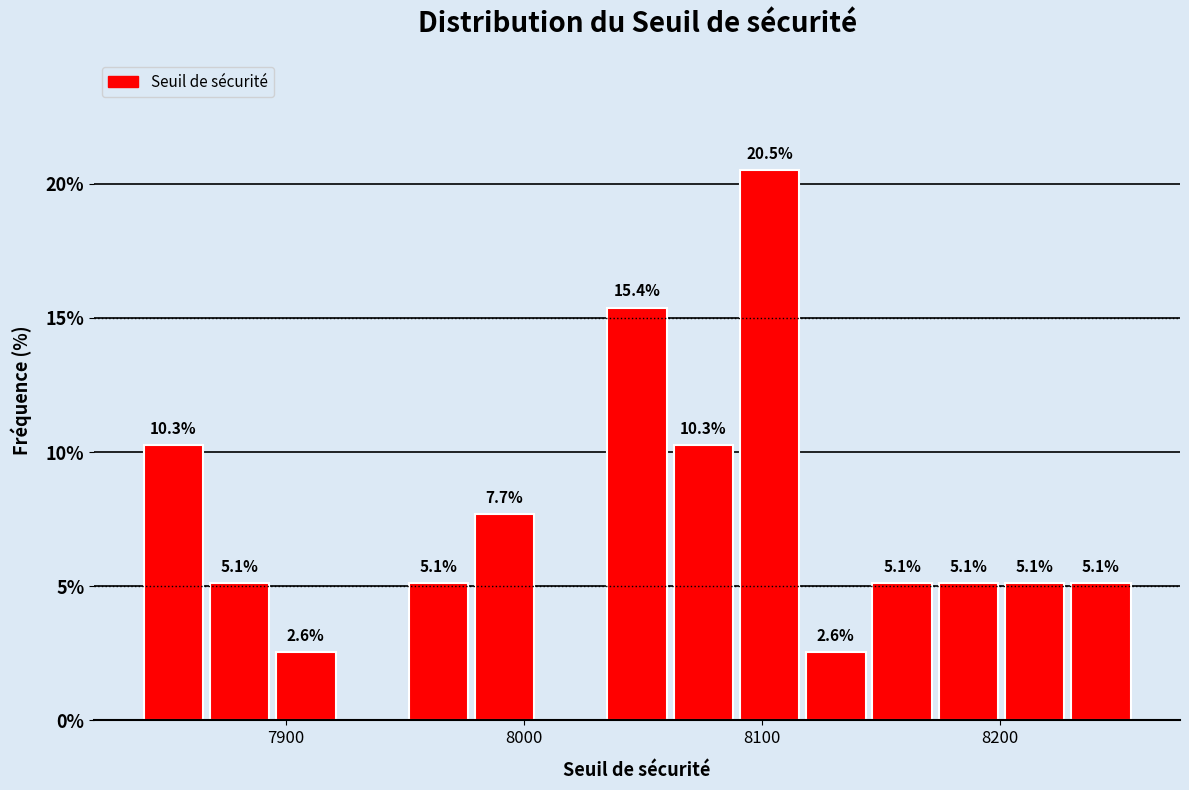

Read against the x-axis, roughly where is the centre of the tallest bar?

8100